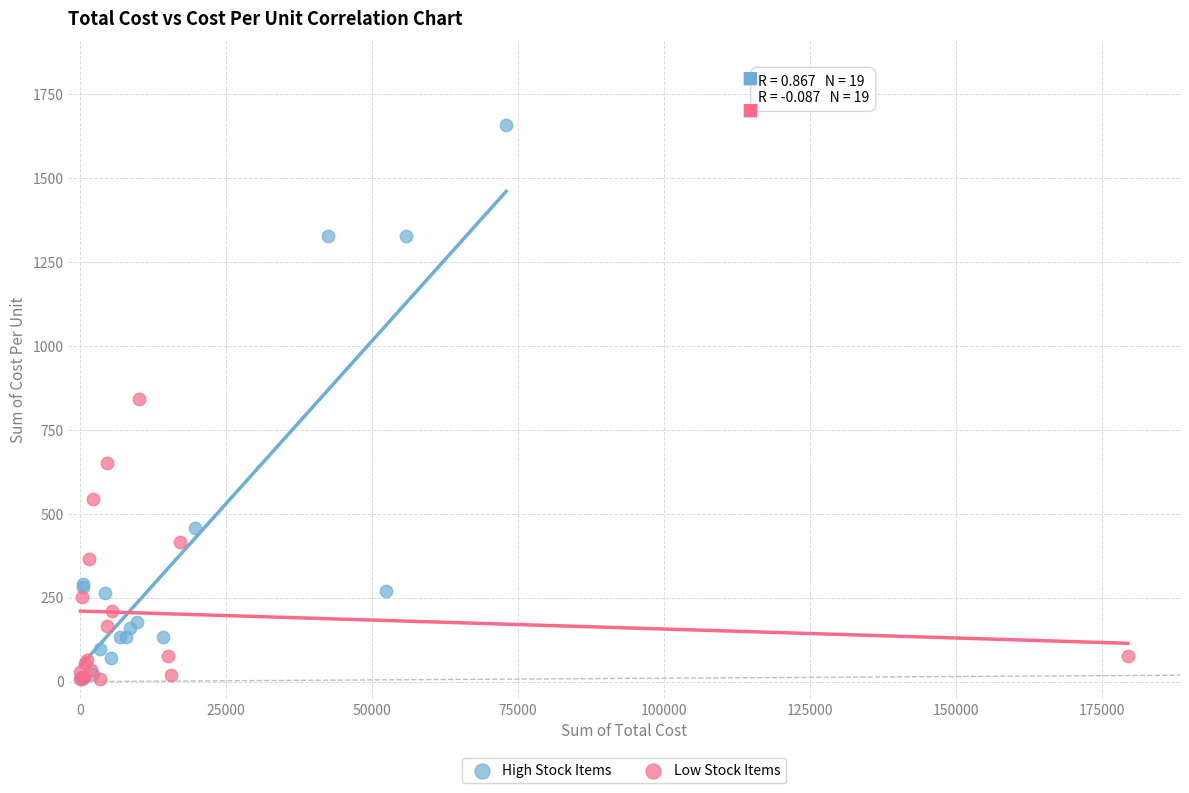

Which series reaches the maximum Y coordinate?

High Stock Items